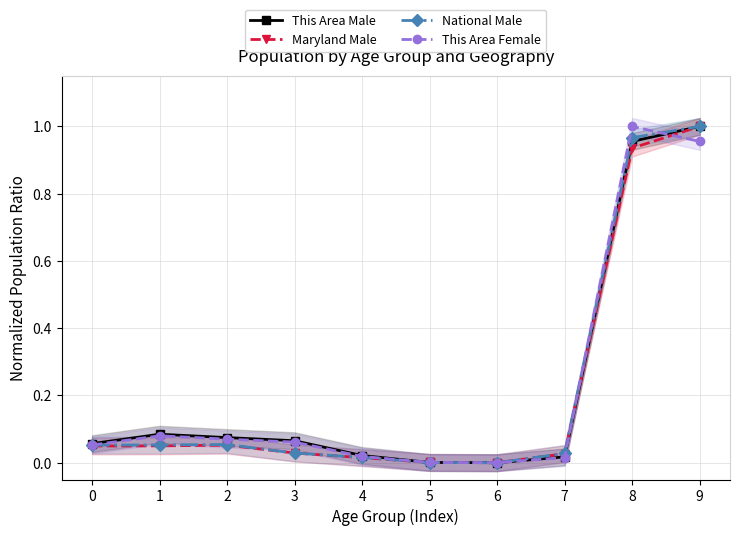

Which series changed the most between 1 and 9?

Maryland Male